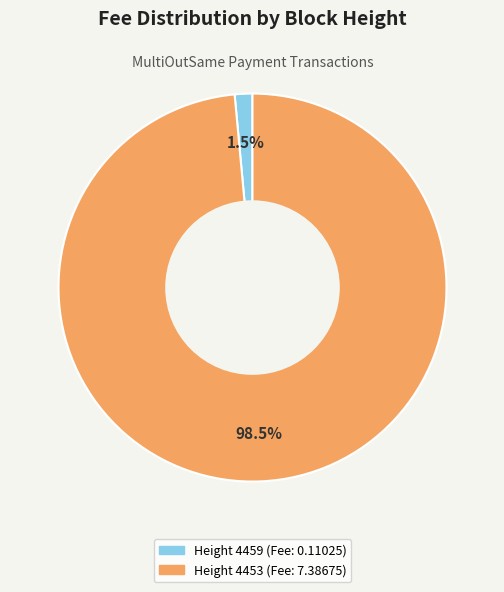

To the nearest percent, what is the average slice percentage?

50%